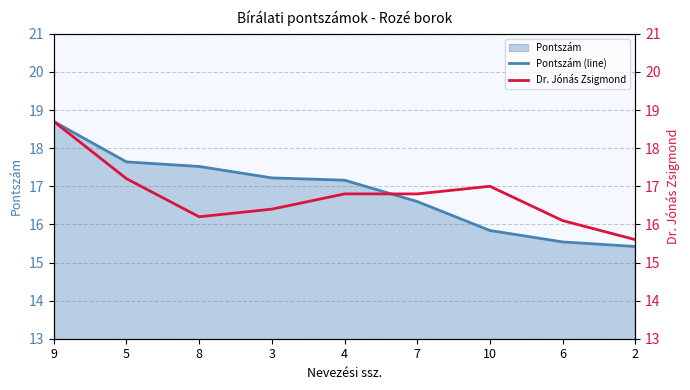

What is the value of the Pontszám (line) point at the 9th from the left?

15.4